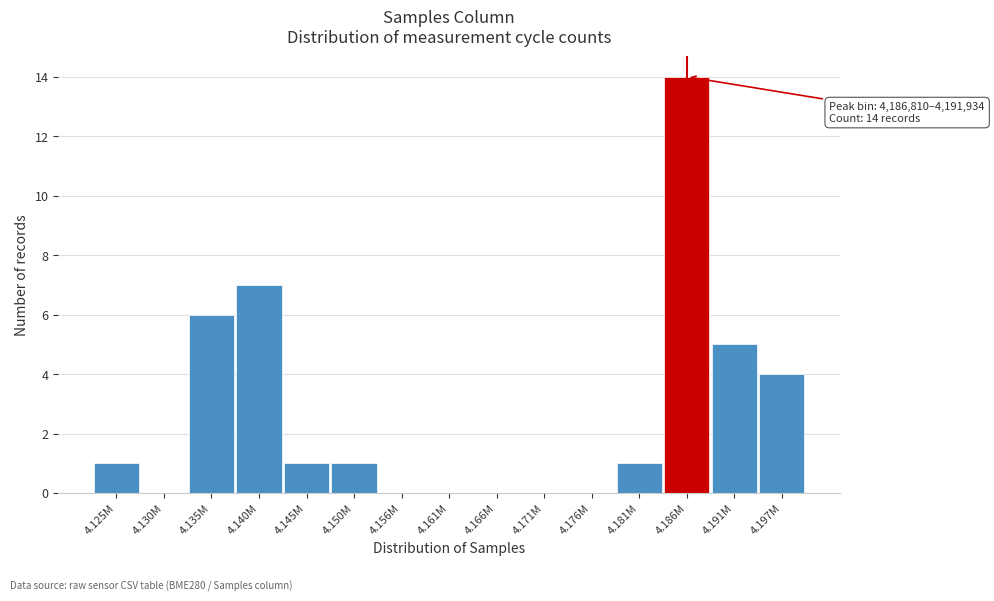

Reading right to left, transcribe all the data shown in this chart.

4.197M=4	4.191M=5	4.186M=14	4.181M=1	4.176M=0	4.171M=0	4.166M=0	4.161M=0	4.156M=0	4.150M=1	4.145M=1	4.140M=7	4.135M=6	4.130M=0	4.125M=1